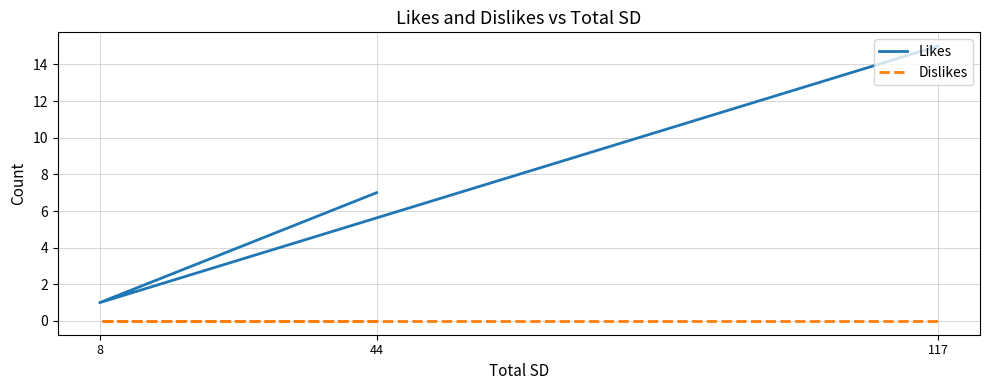

At which label is Likes closest to 8?

44